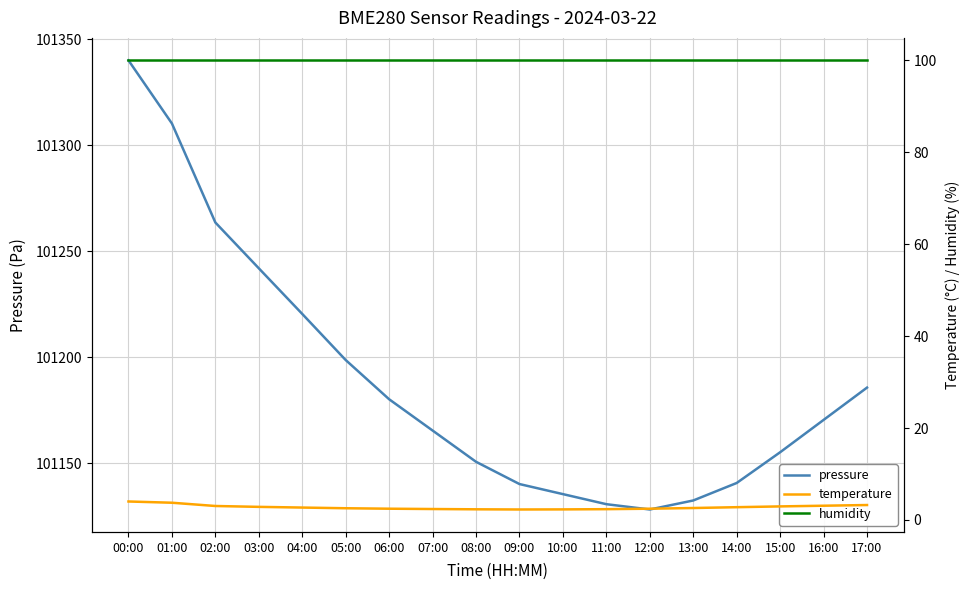

What is the label of the 3rd point from the right?

15:00